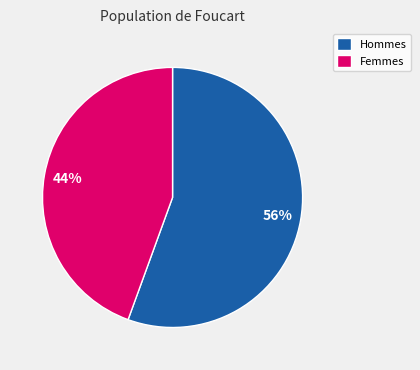

Is there a majority slice in this chart?

Yes